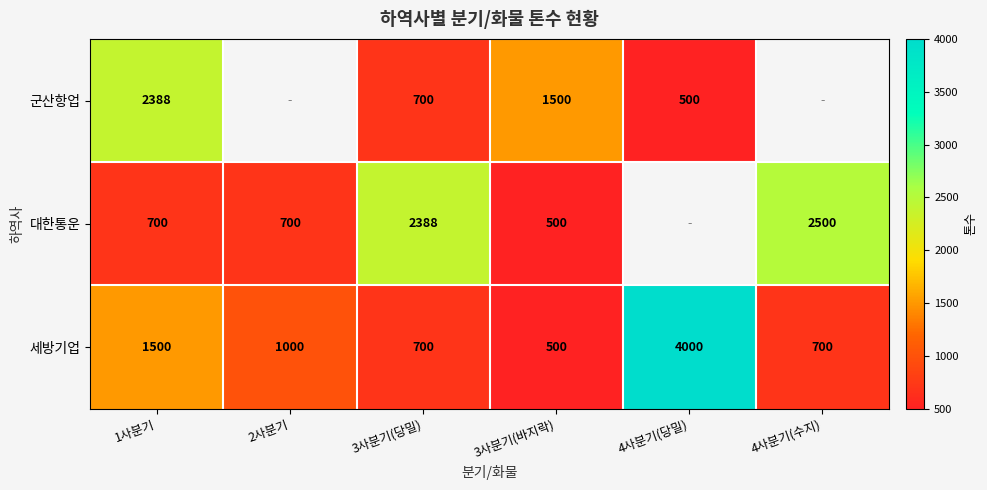

At which label is 세방기업 closest to 2250?

1사분기